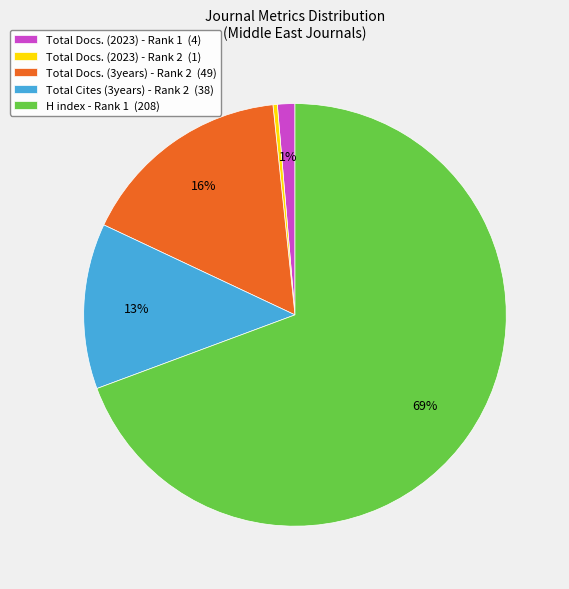

Which category accounts for the majority?

H index - Rank 1